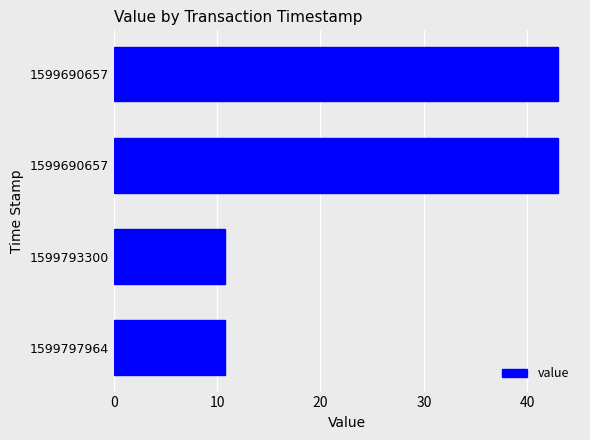

How many values are below 42?

2